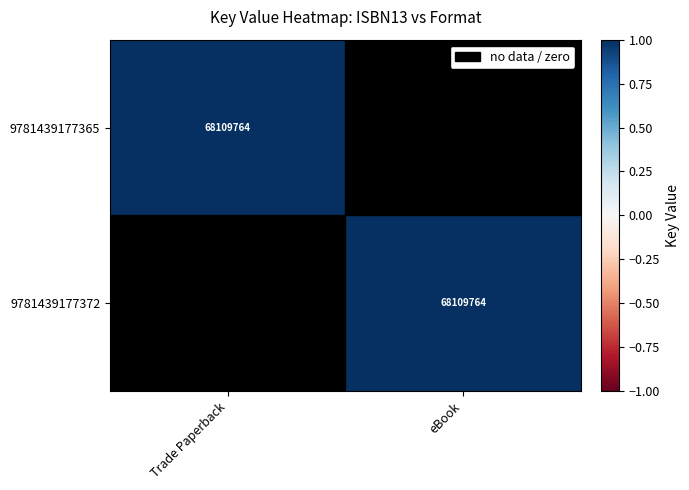

The value of 9781439177372 at eBook is 68109764. True or false?

True